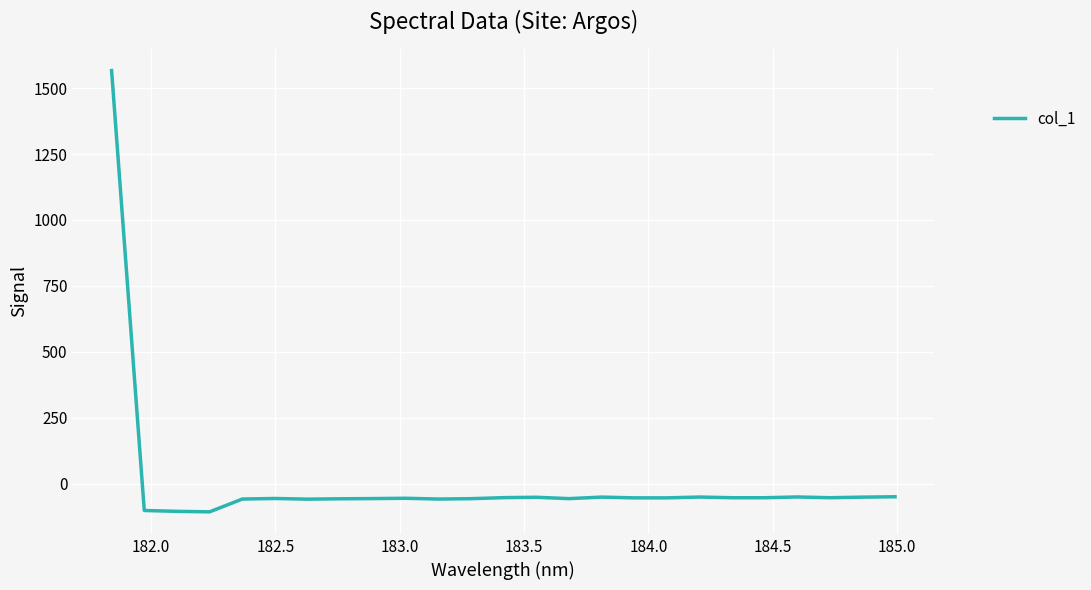

What is the difference between the maximum and minimum values?

1673.8